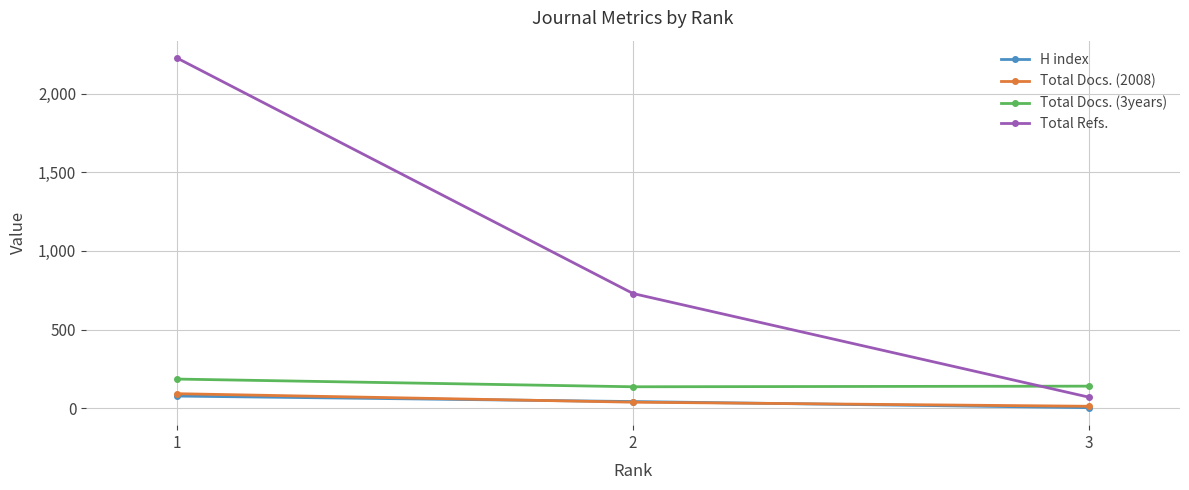

Between 1 and 3, which series saw the biggest shift?

Total Refs.